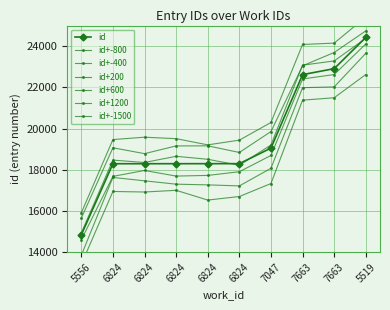

What is the difference between the values at 6824 and 5519?

6129